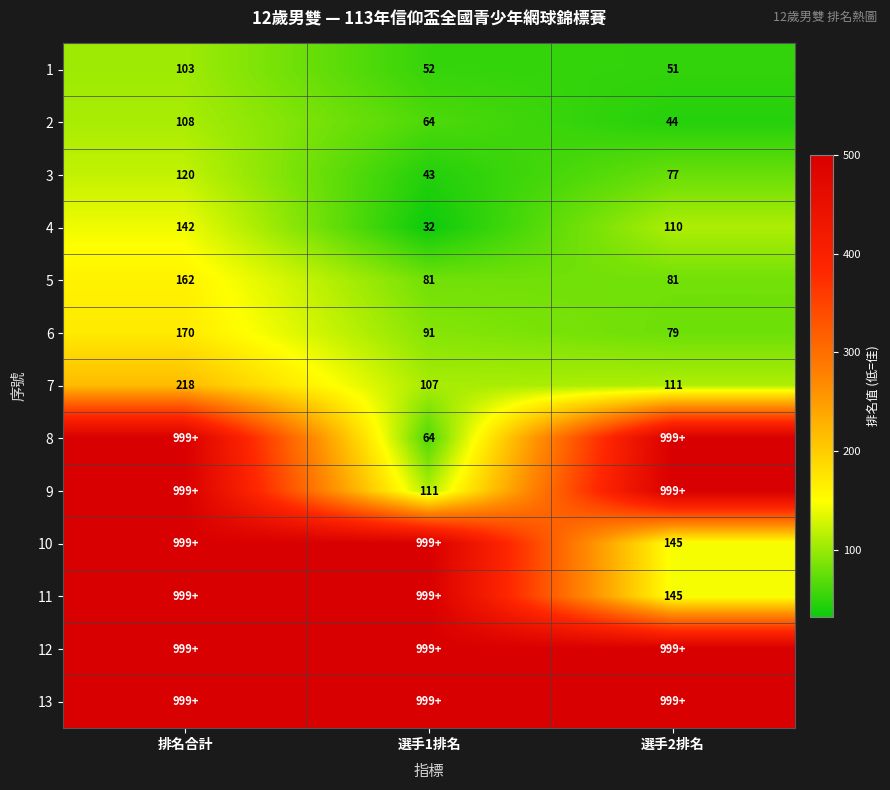

The value of 5 at 排名合計 is 162. True or false?

True